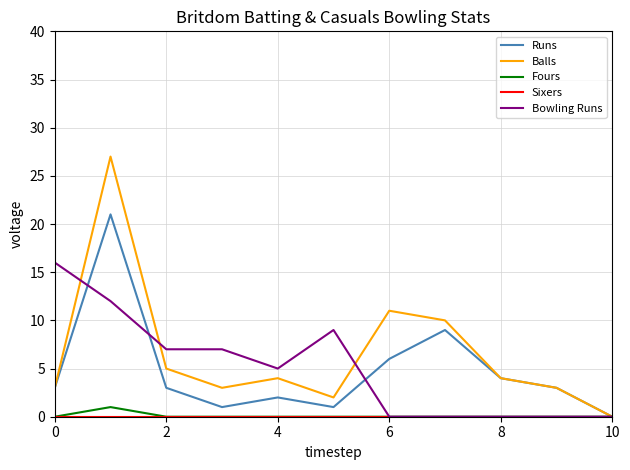

Which series has the widest spread of values?

Balls